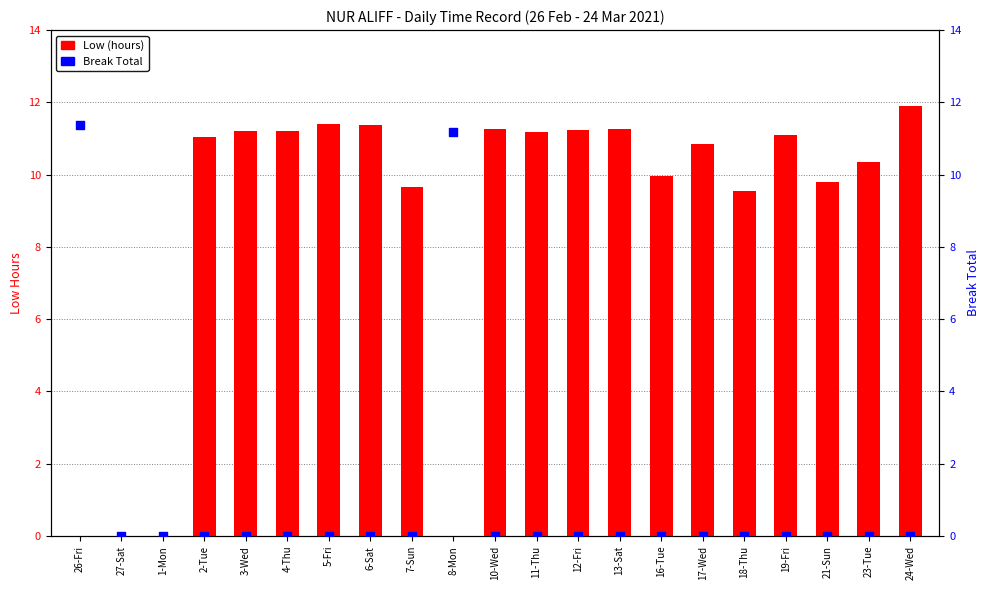

At how many categories does at least one series exceed 9?

19